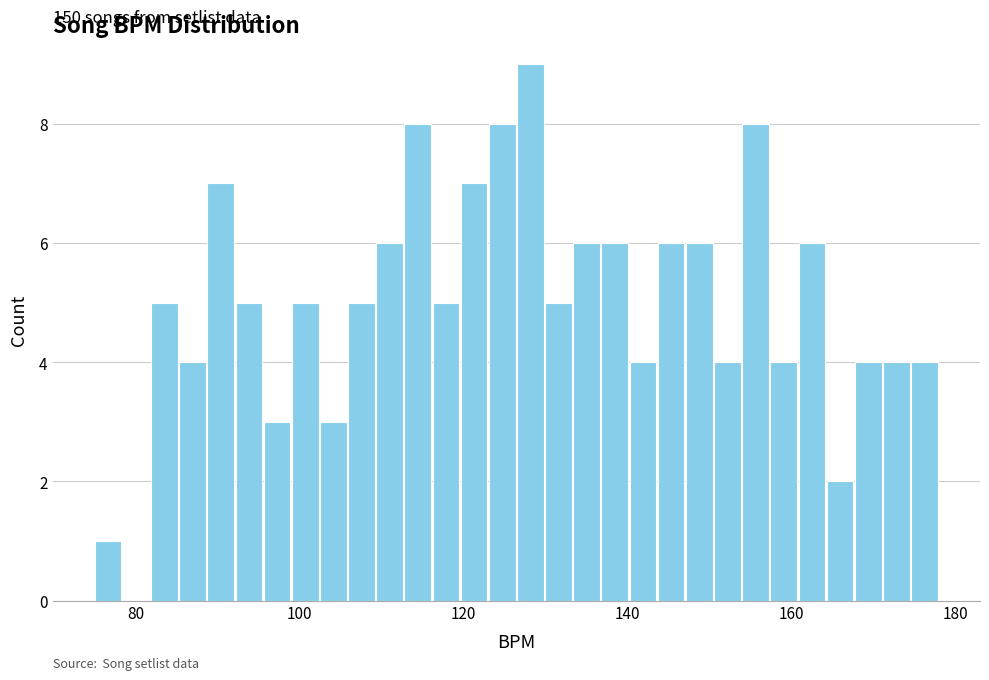

Around what value on the x-axis is the tallest bar? Give the approximate position of its centre, as read against the axis.

128